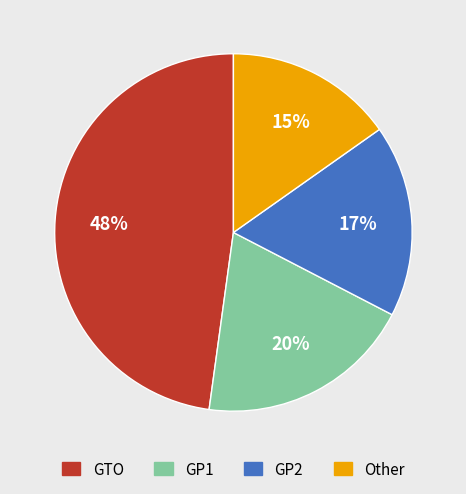

Is it true that GP1 is 5% of the pie?

False